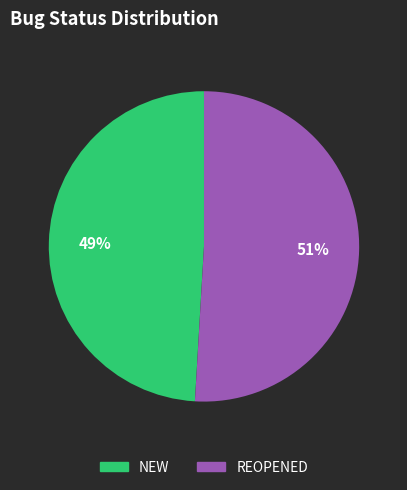

To the nearest percent, what portion does NEW represent?

49%